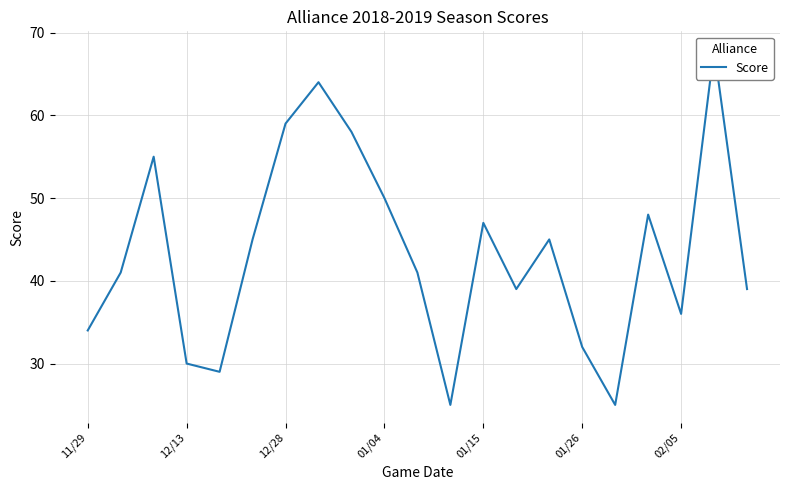

The chart shows a value of 68 at 19. True or false?

True